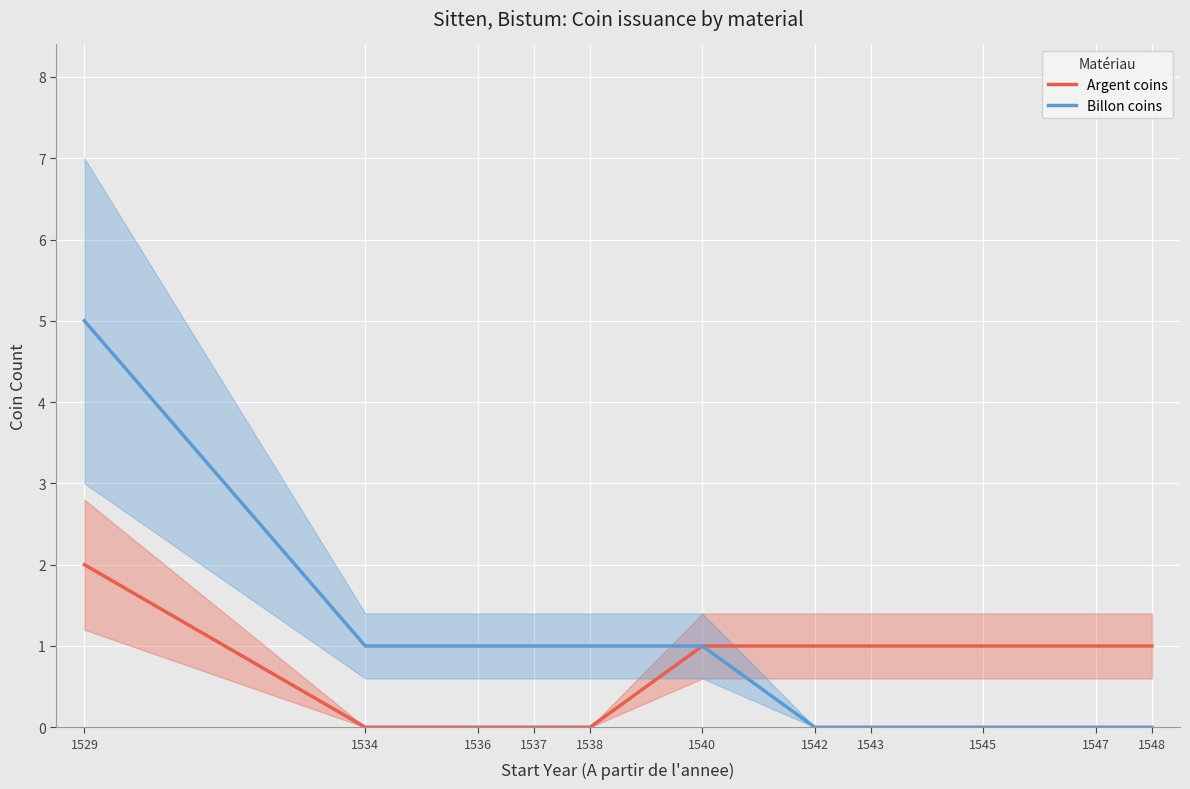

True or false: Billon coins has a value of 1 at 1534.

True